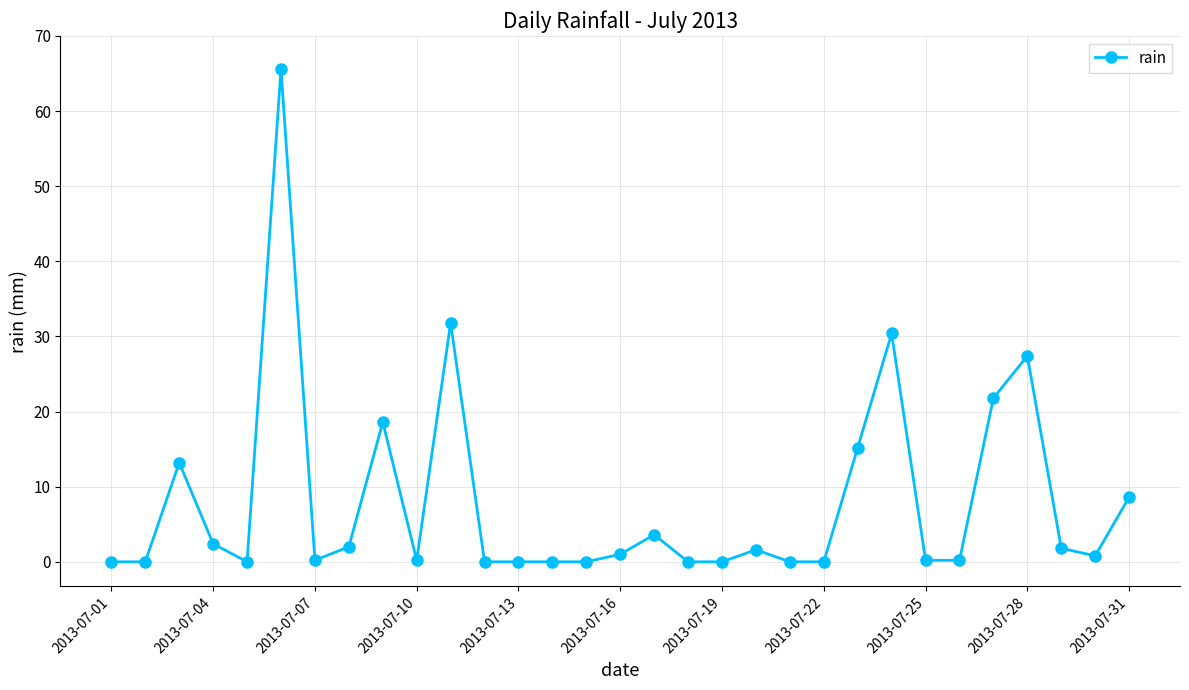

What is the sum of all values?

246.6